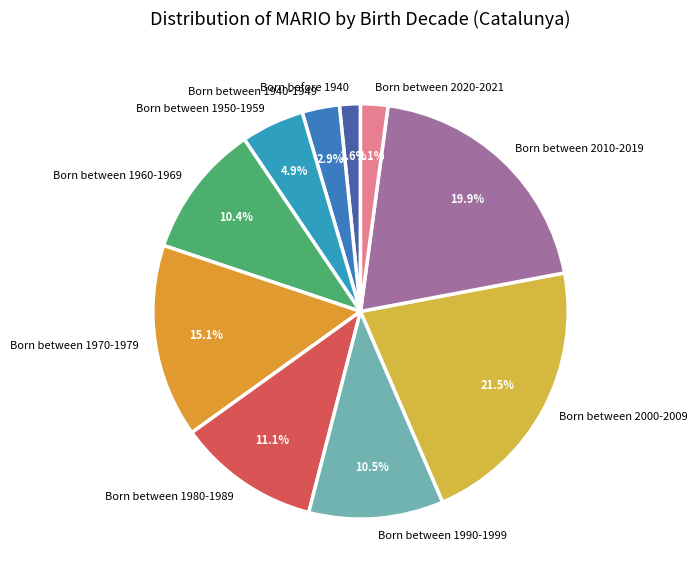

Is there a majority slice in this chart?

No